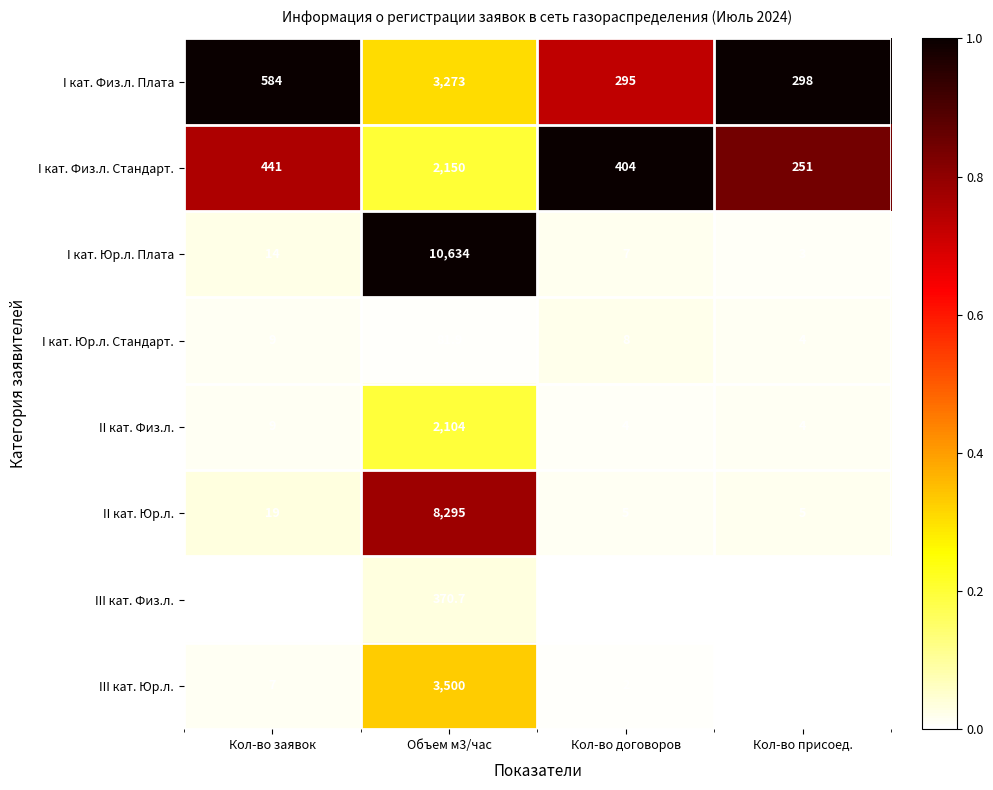

What is the greatest value displayed?

10634.0